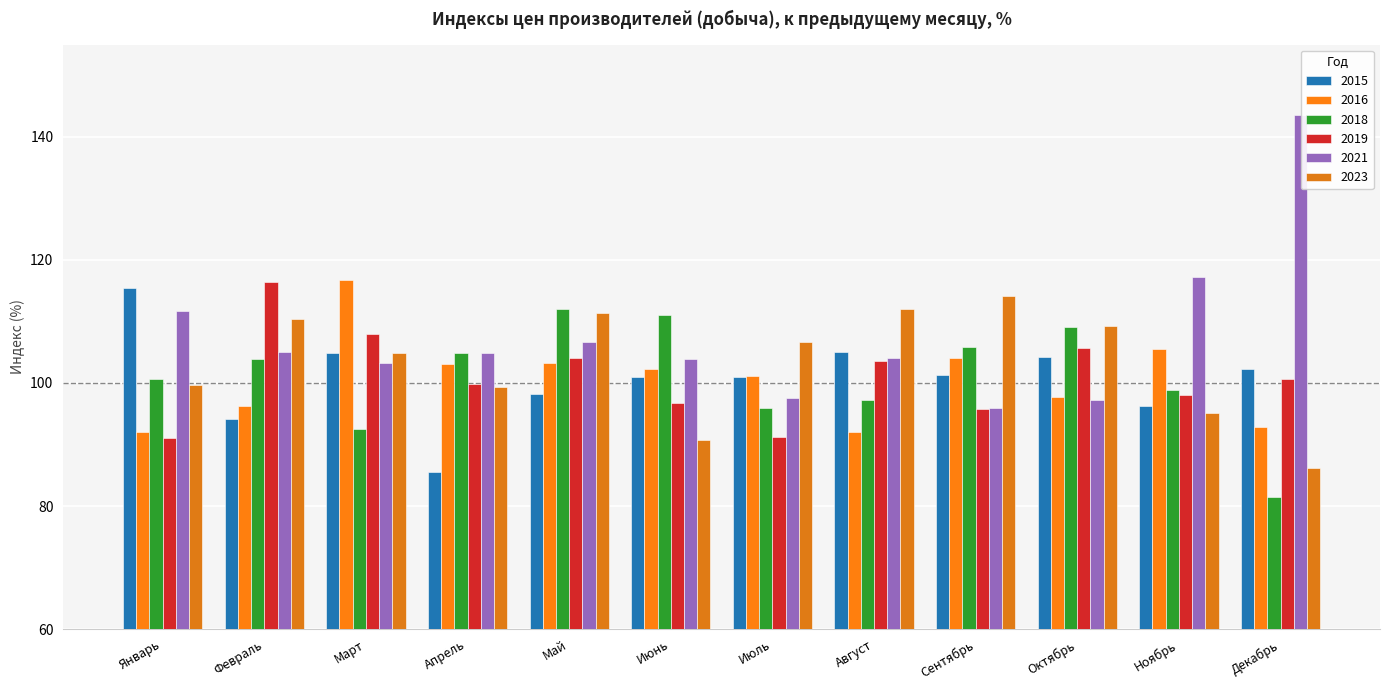

Rank the categories by 2016 value from lowest to highest.

Январь, Август, Декабрь, Февраль, Октябрь, Июль, Июнь, Апрель, Май, Сентябрь, Ноябрь, Март